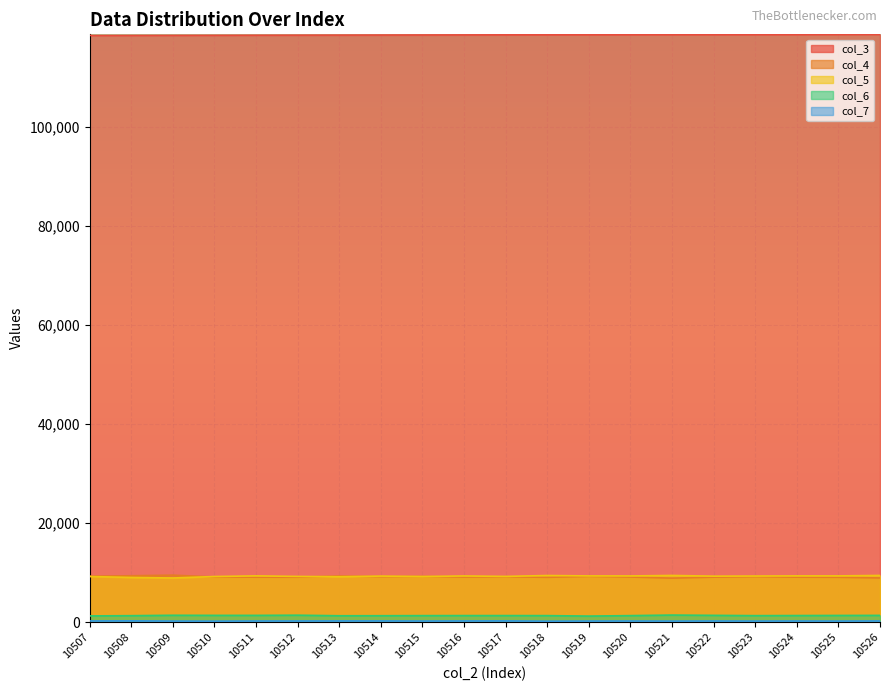

What is the sum of all col_6 values?

27123